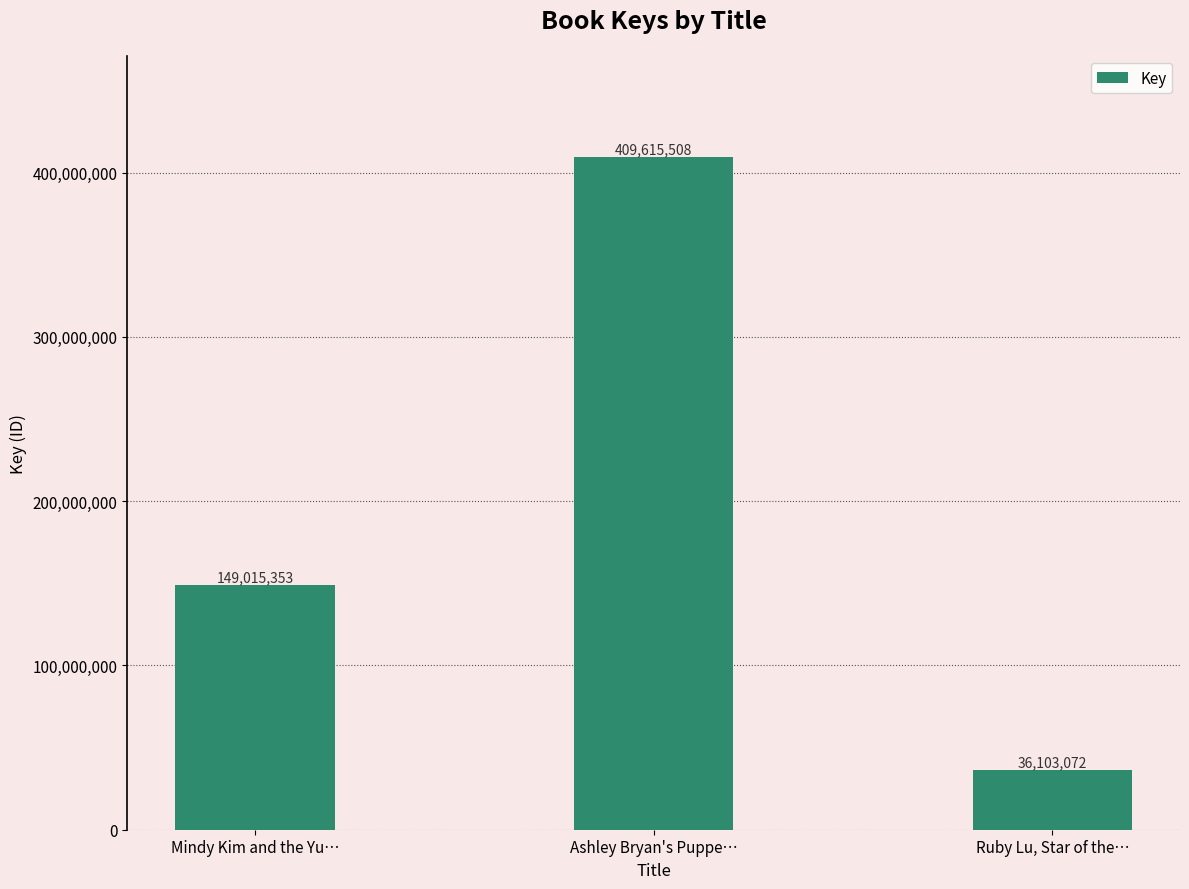

Reading left to right, list all the values displayed in this chart.

Mindy Kim and the Yu…=149015353	Ashley Bryan's Puppe…=409615508	Ruby Lu, Star of the…=36103072